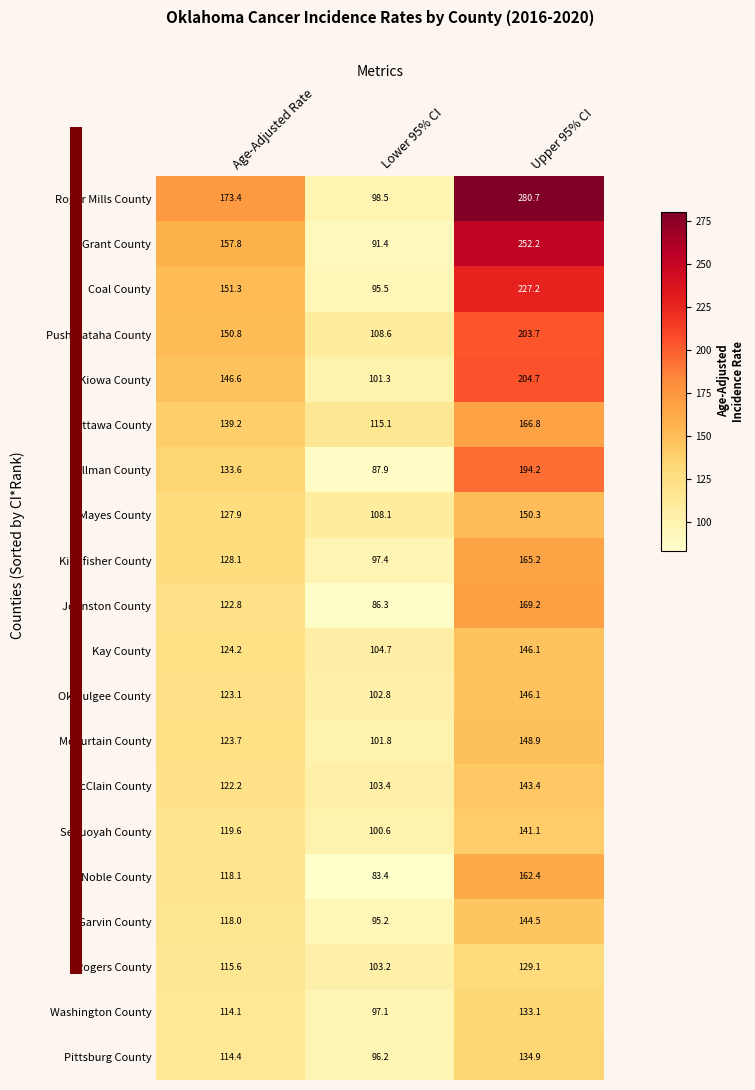

What is the difference between the Okmulgee County values at Lower 95% CI and Upper 95% CI?

43.3